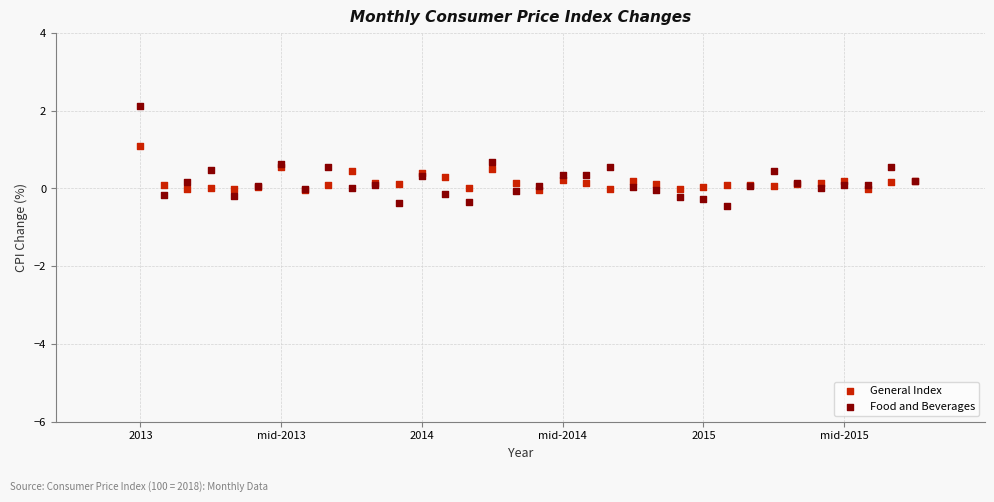

What are all the series names shown in the legend?

General Index, Food and Beverages